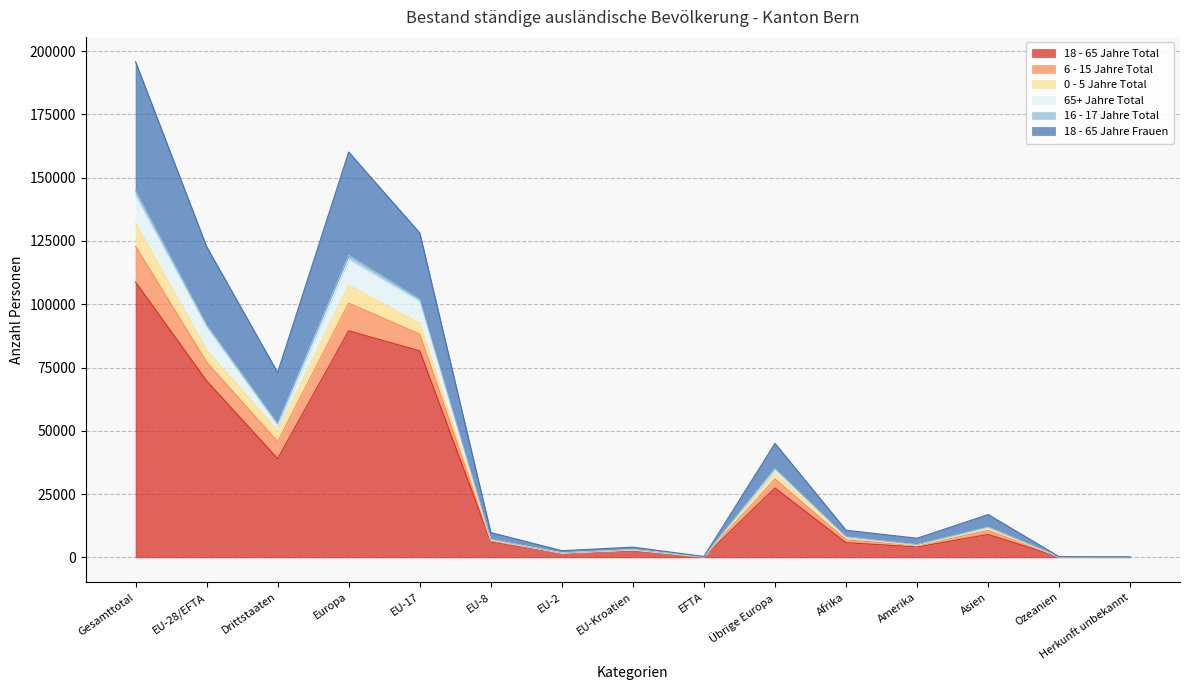

At which category is the sum across all series the highest?

Gesamttotal